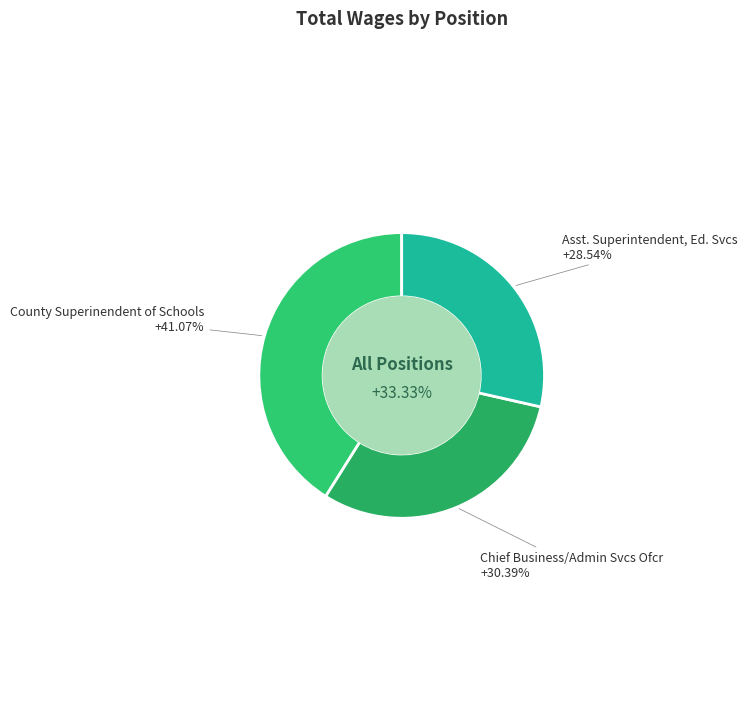

What percentage is the County Superinendent of Schools slice, to the nearest percent?

41%